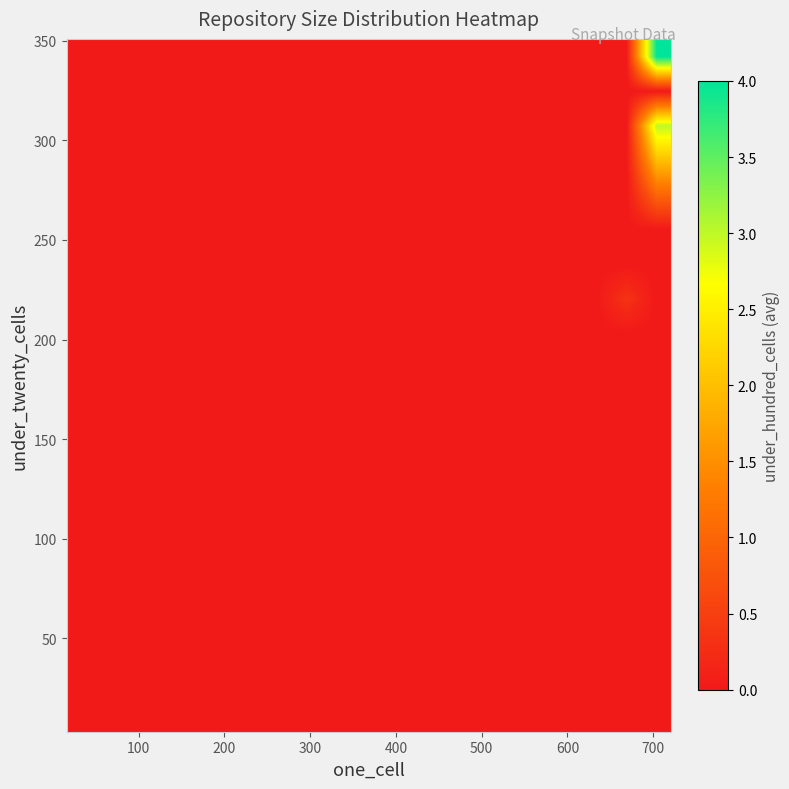

How many series are shown in this chart?

20